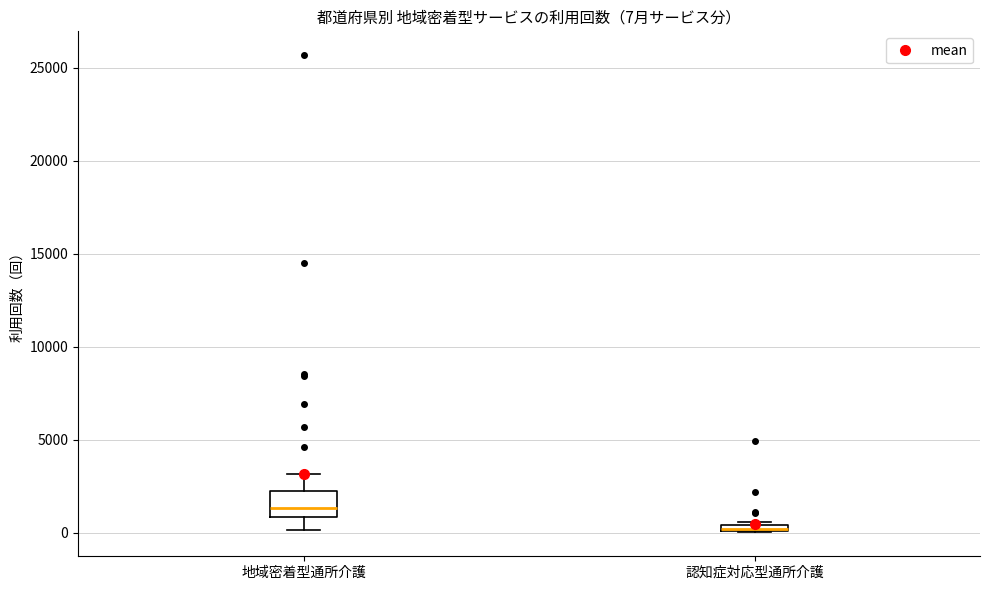

Which box is the tallest, from its lower edge to its upper edge?

地域密着型通所介護